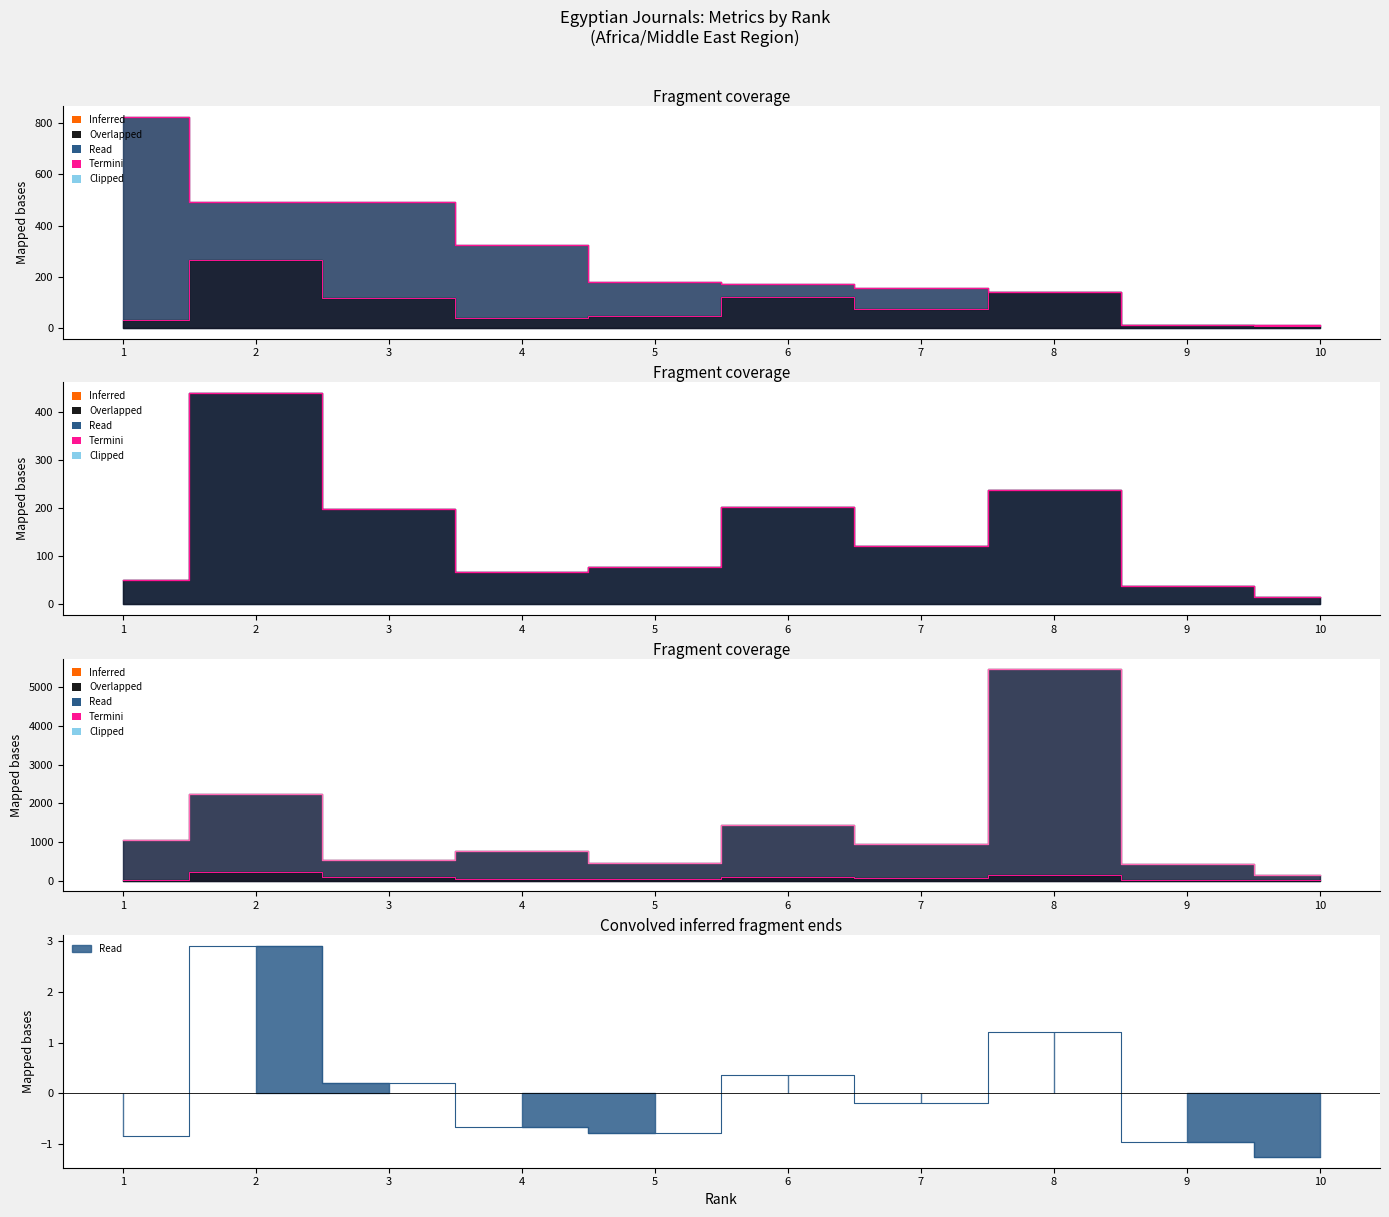

At which category does Total Refs. reach its first local valley?

7